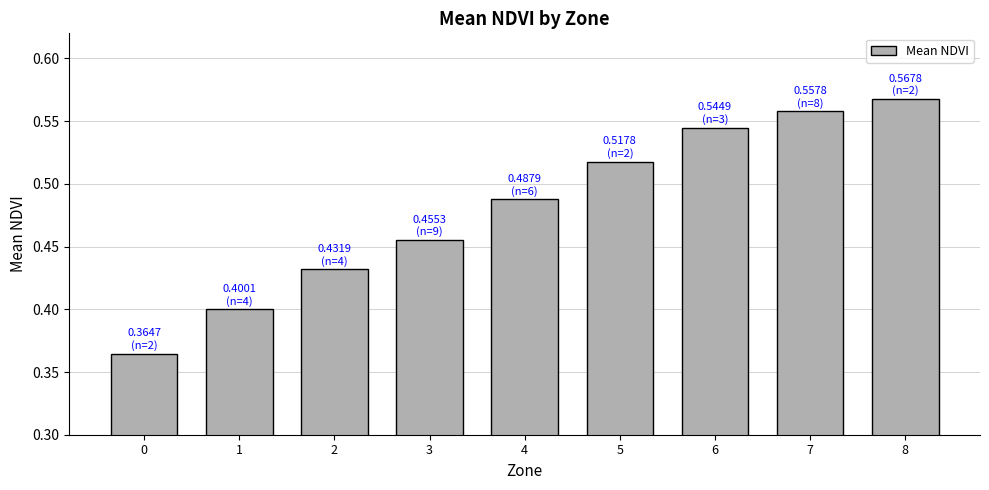

Rank the categories by value from highest to lowest.

8, 7, 6, 5, 4, 3, 2, 1, 0